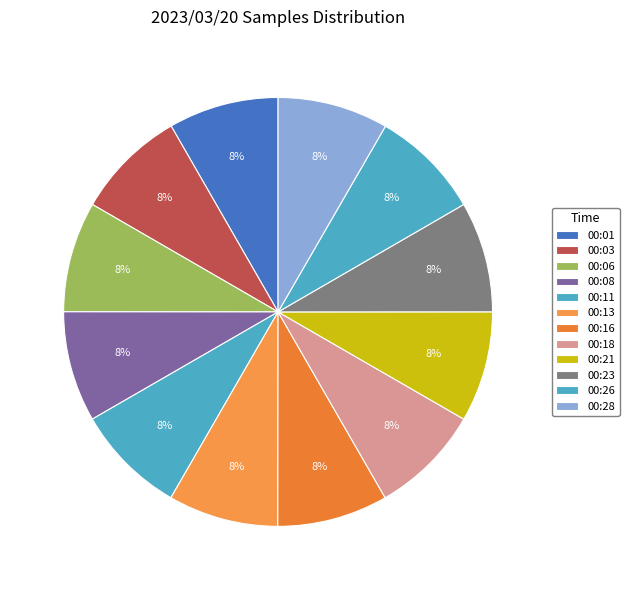

What is the largest slice in the pie chart?

00:11